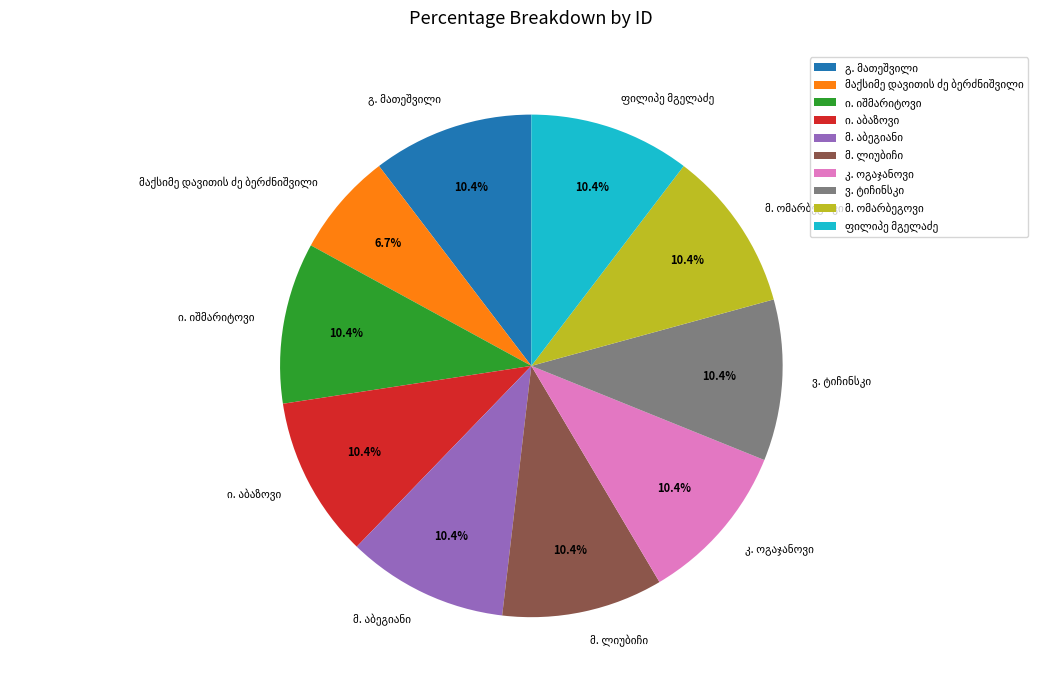

Is there any slice that represents more than half of the pie?

No